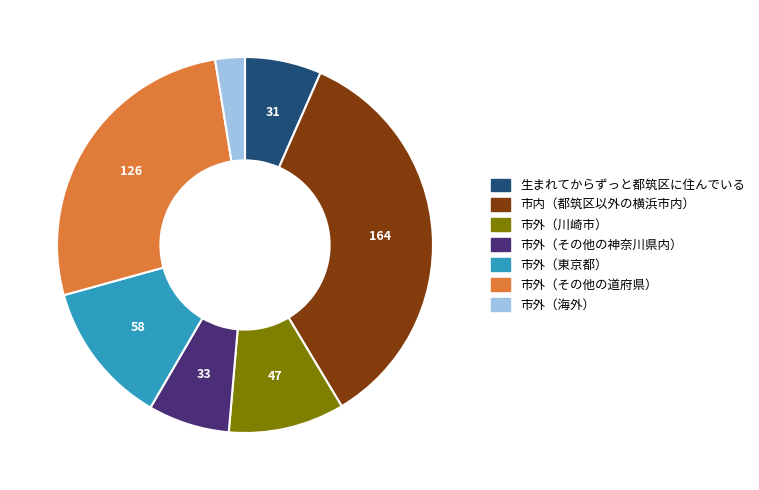

Is 市外（その他の神奈川県内） the majority of the pie?

No